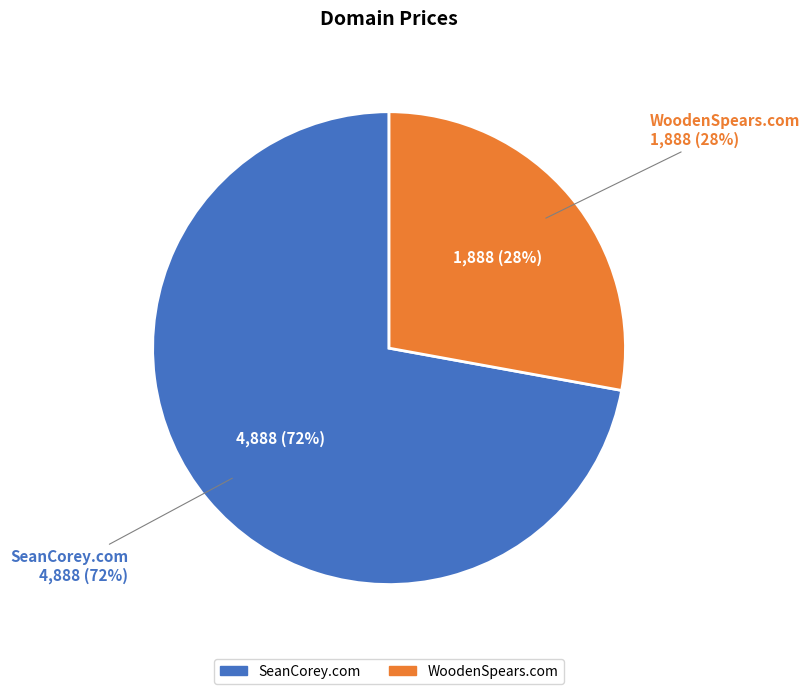

To the nearest percent, what is the average slice percentage?

50%